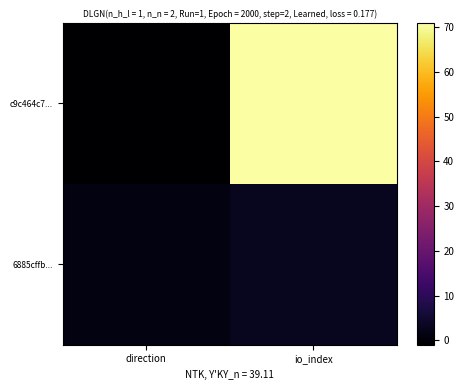

At which category does the chart reach its peak across all series?

io_index